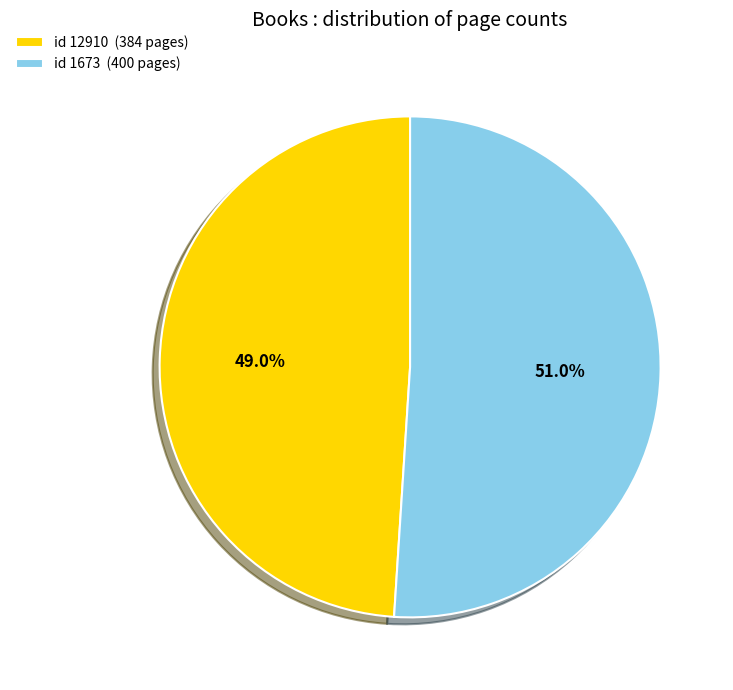

To the nearest percent, what is the average slice percentage?

50%